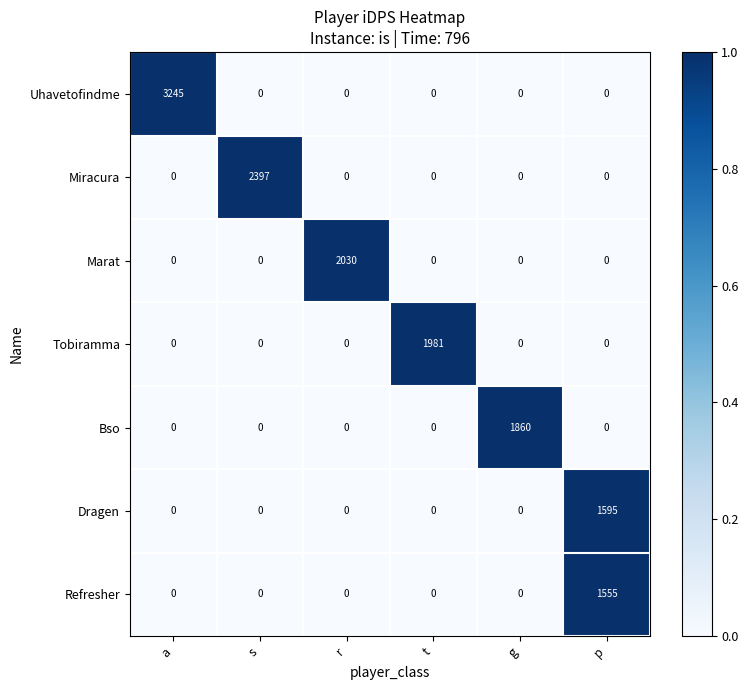

The value of Tobiramma at t is 1981. True or false?

True